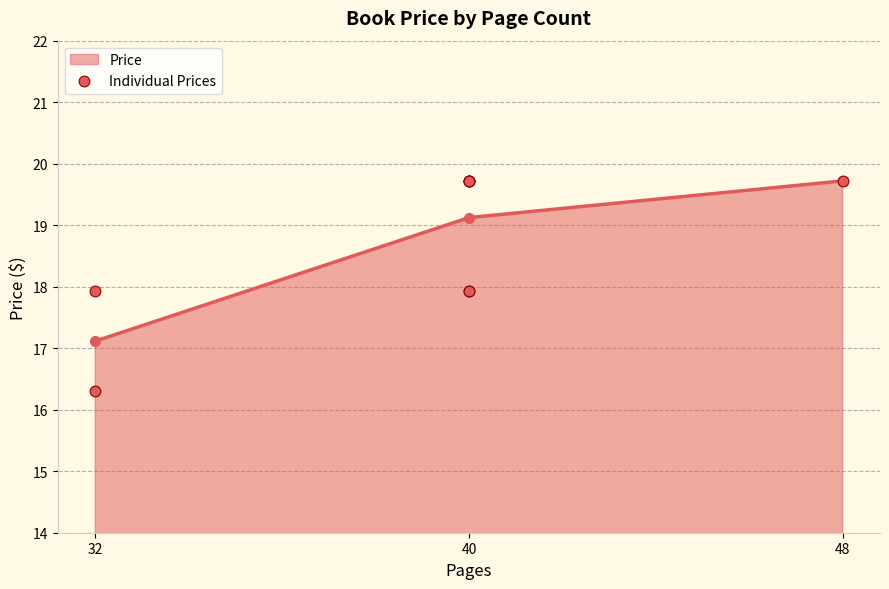

The value of Price at 32 is 24.2. True or false?

False